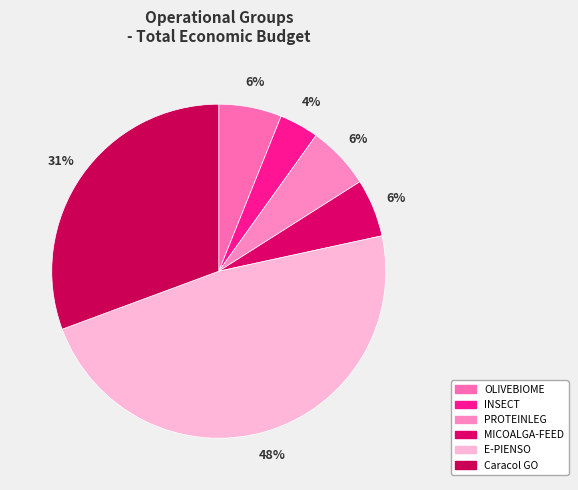

Which category has the biggest portion of the pie?

E-PIENSO